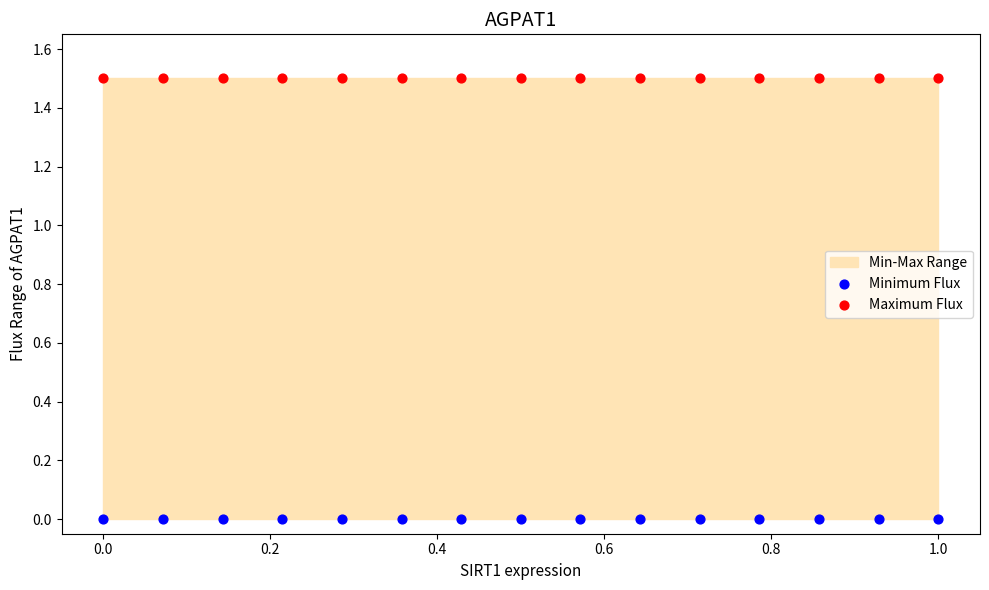

Which series reaches the minimum Y coordinate?

Minimum Flux